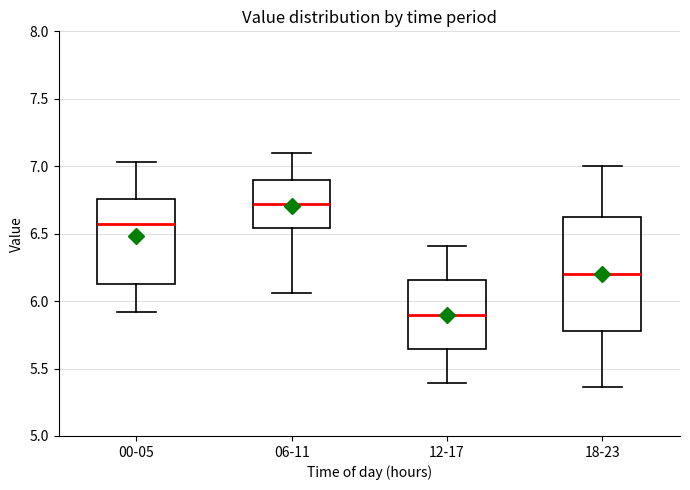

Which box is the tallest, from its lower edge to its upper edge?

18-23